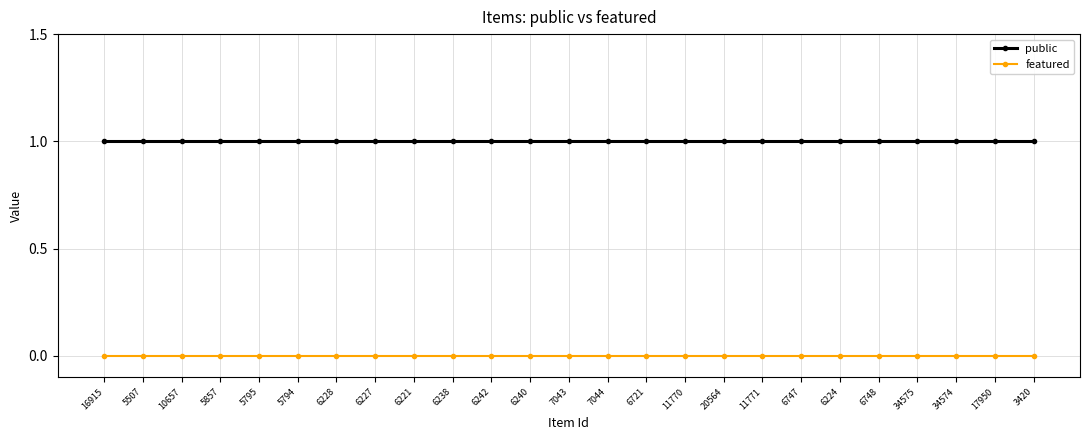

At how many categories does at least one series exceed 0?

25